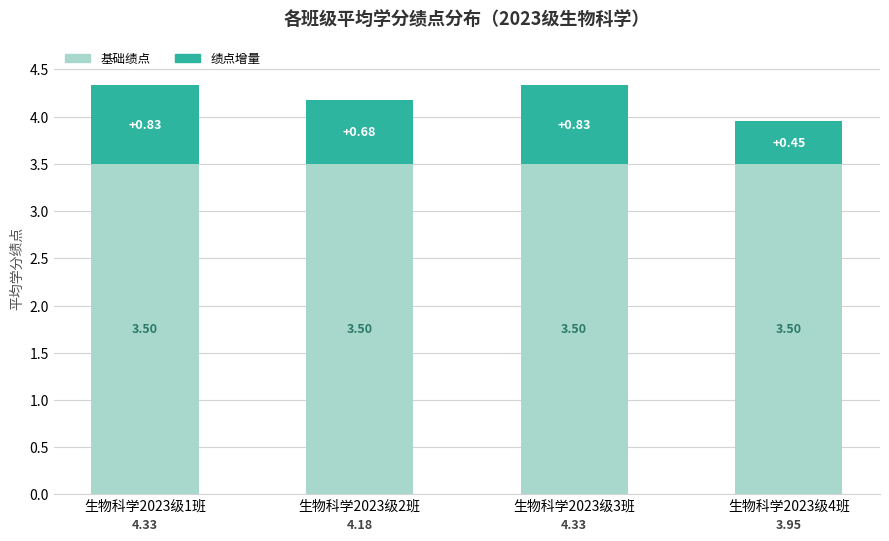

What are all the series names shown in the legend?

基础绩点, 绩点增量